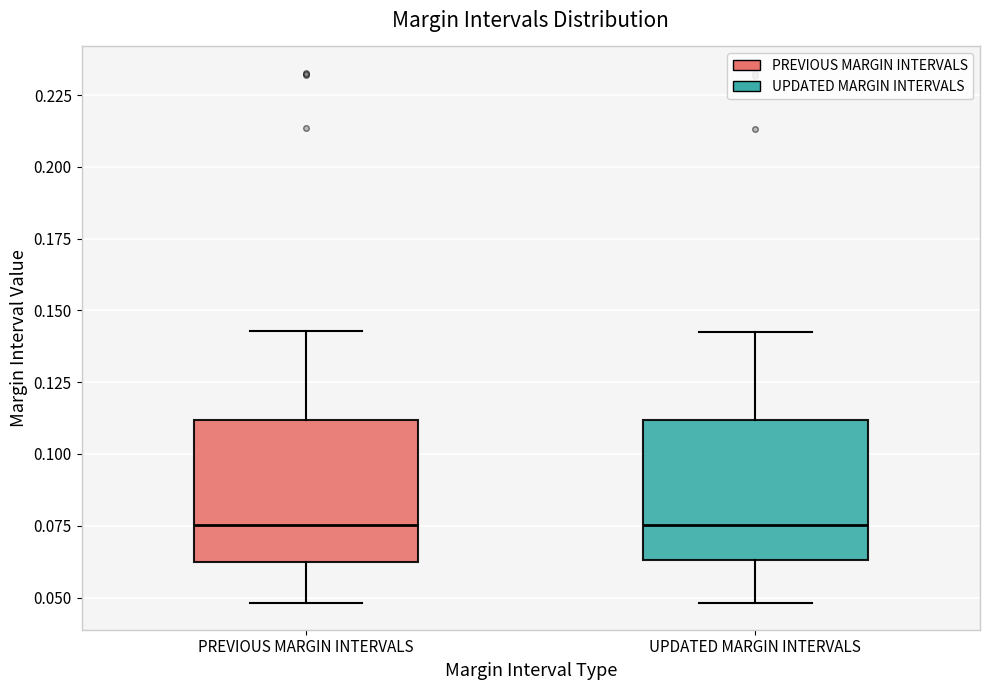

Reading left to right, transcribe this box plot: for each box, give where its median line is, the range the box spans, and where its two whiskers end, as read against the y-axis. The values are not printed on the chart, so give them approximately, as read against the axis.

PREVIOUS MARGIN INTERVALS: median 0.075, box 0.060 to 0.110, whiskers 0.050 to 0.145
UPDATED MARGIN INTERVALS: median 0.075, box 0.065 to 0.110, whiskers 0.050 to 0.145